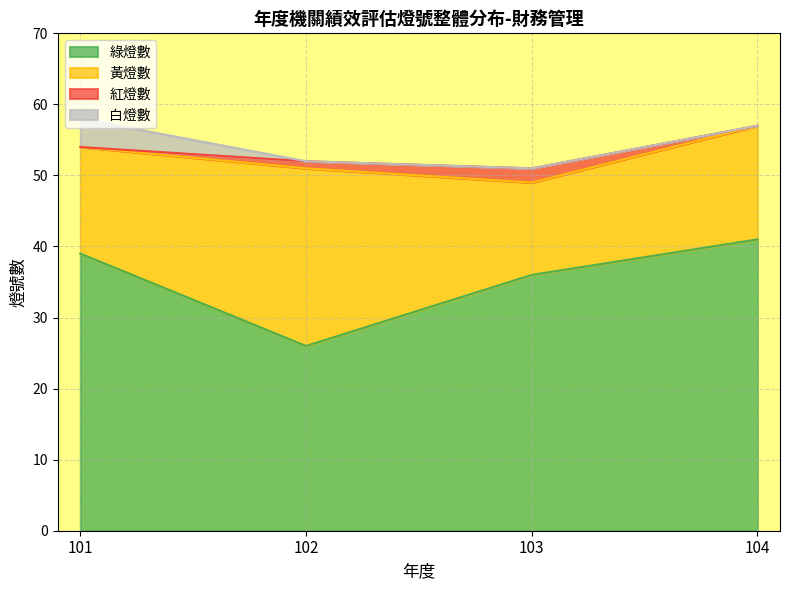

Reading right to left, what are all the values shown in this chart?

綠燈數: 41	36	26	39
黃燈數: 16	13	25	15
紅燈數: 0	2	1	0
白燈數: 0	0	0	4